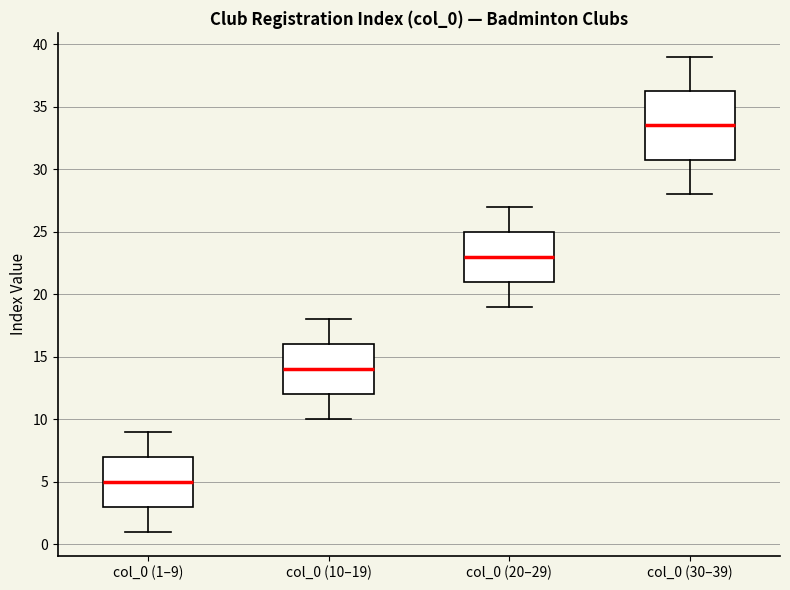

Which box has the lowest median line?

col_0 (1–9)